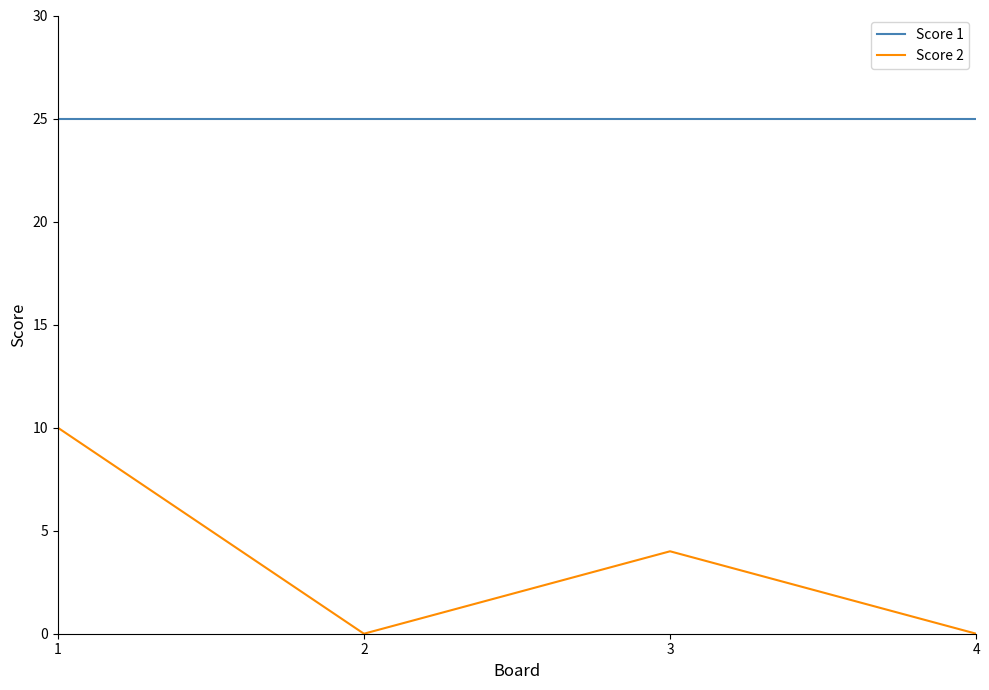

Does the chart display data point markers on the line(s)?

No